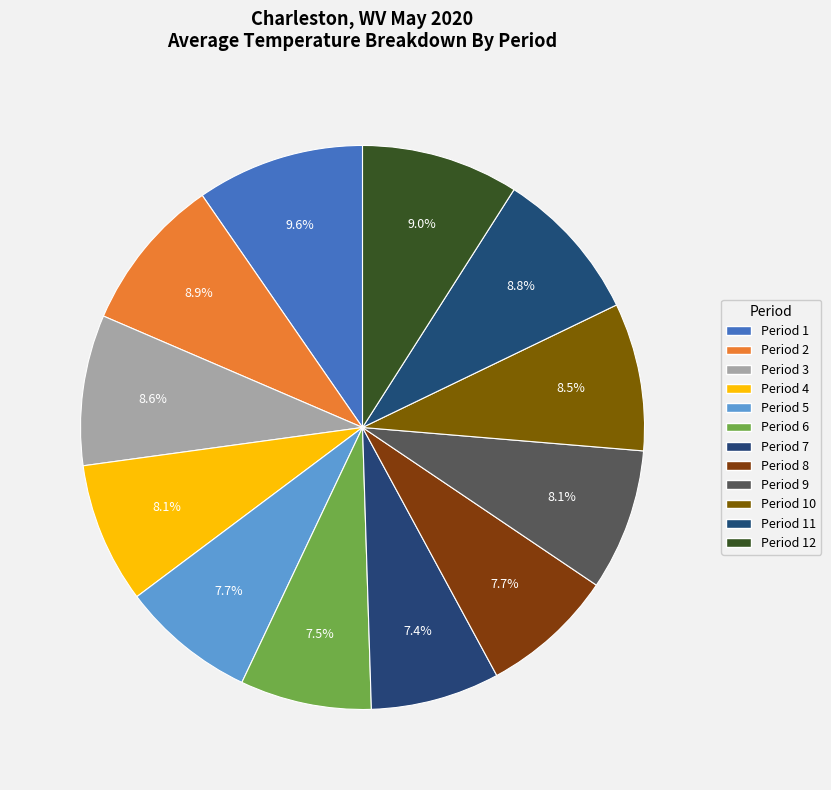

How many slices are in this pie chart?

12